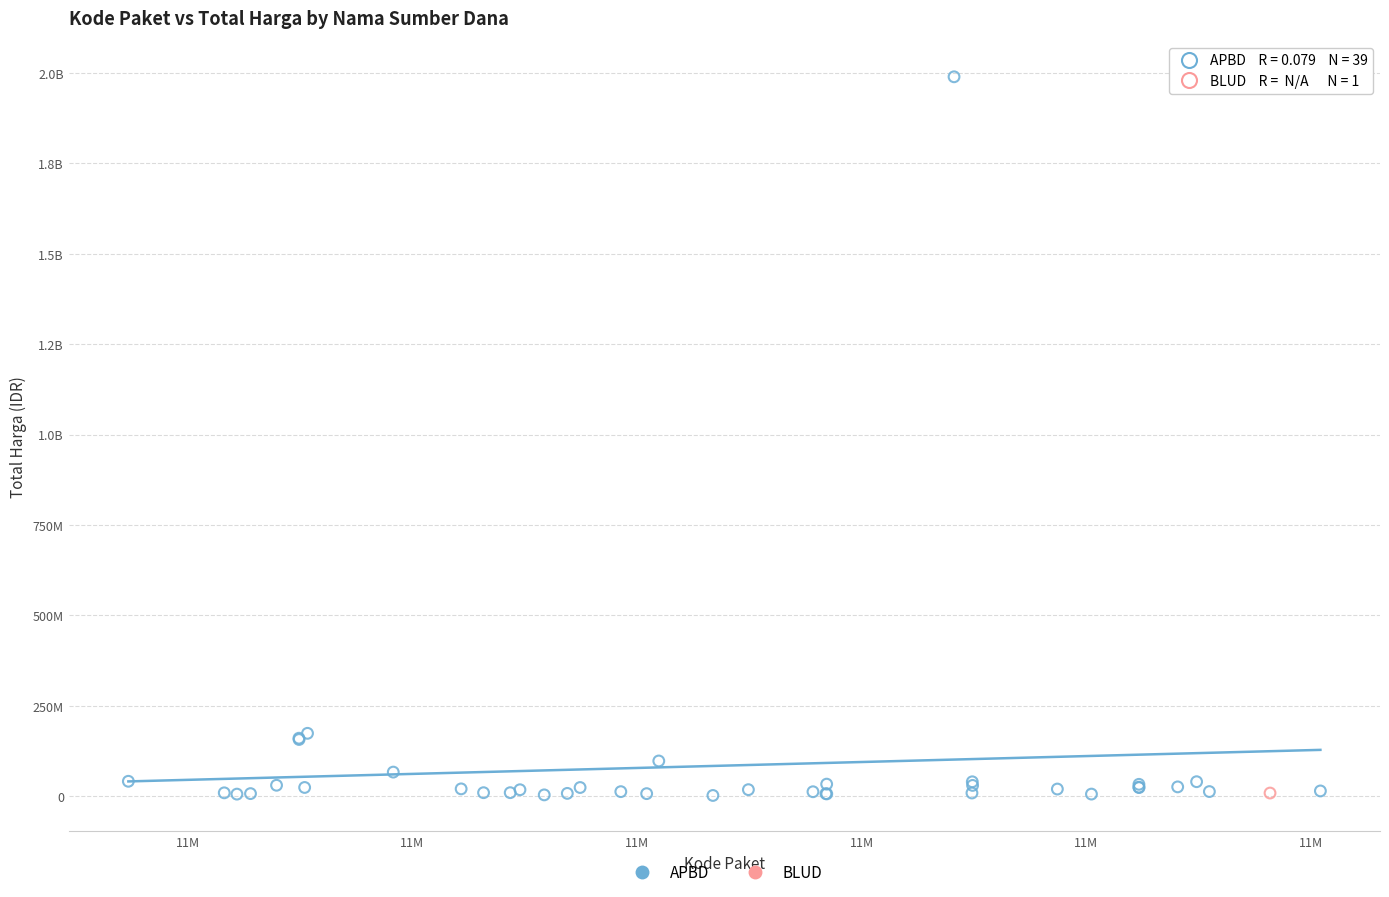

What are all the series names shown in the legend?

APBD, BLUD